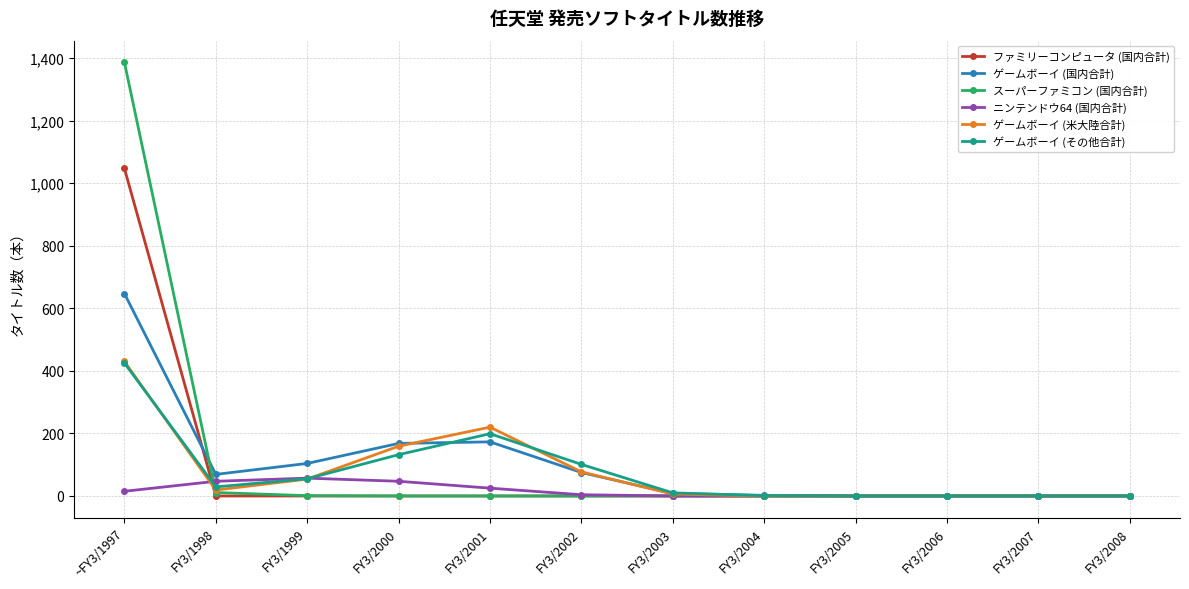

Which series changed the most between FY3/2001 and FY3/2006?

ゲームボーイ (米大陸合計)